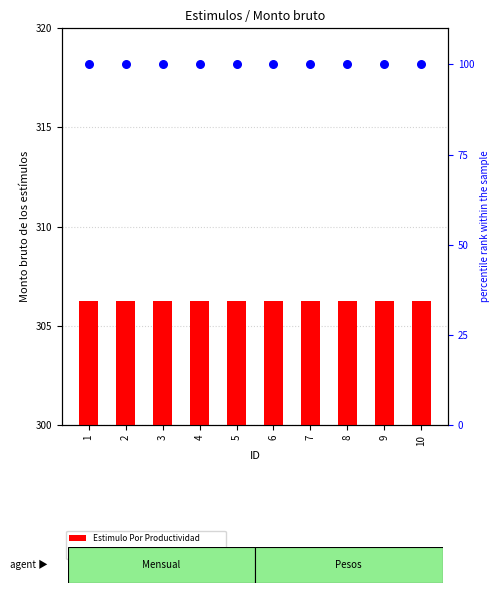

Which series has the largest total across all categories?

Estimulo Por Productividad